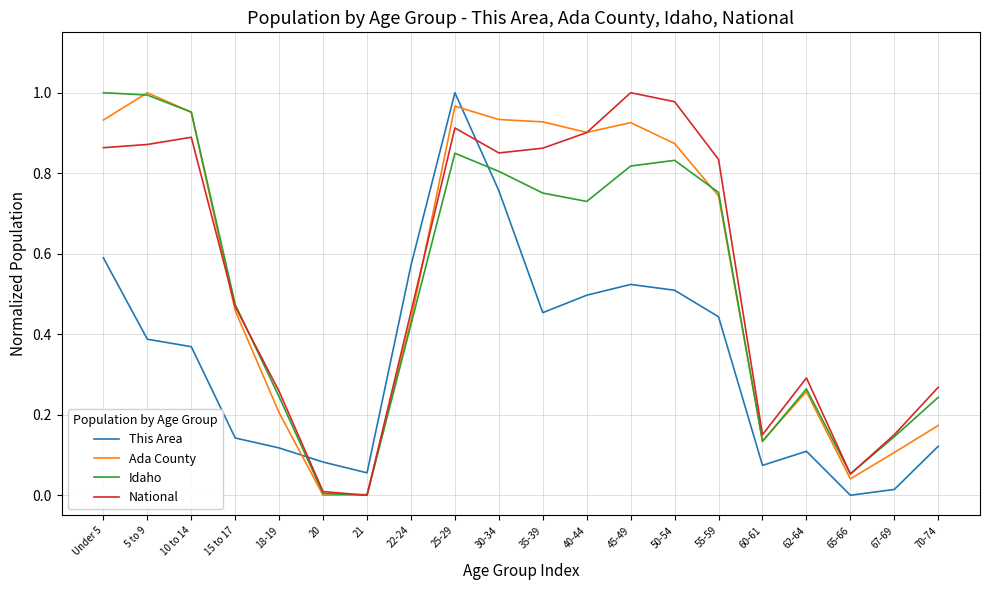

Which category has the highest value in the This Area series?

25-29